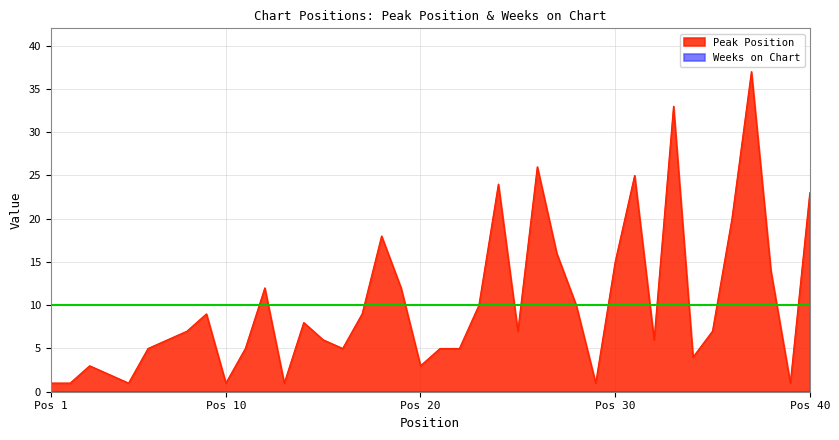

How many interior local peaks (higher than both neighbors) does the data have?

10